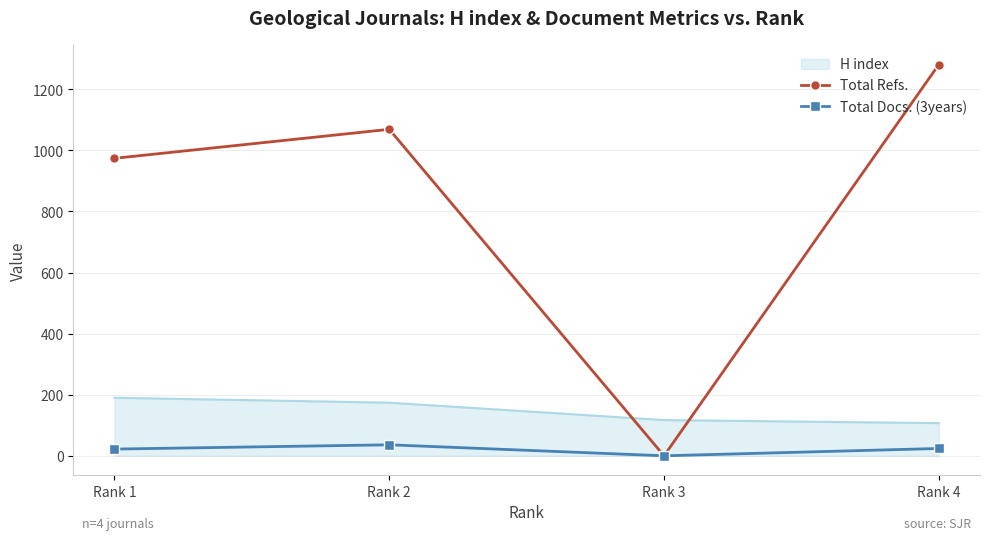

Is the value of Total Refs. at Rank 1 greater than the value of Total Docs. (3years) at Rank 4?

Yes